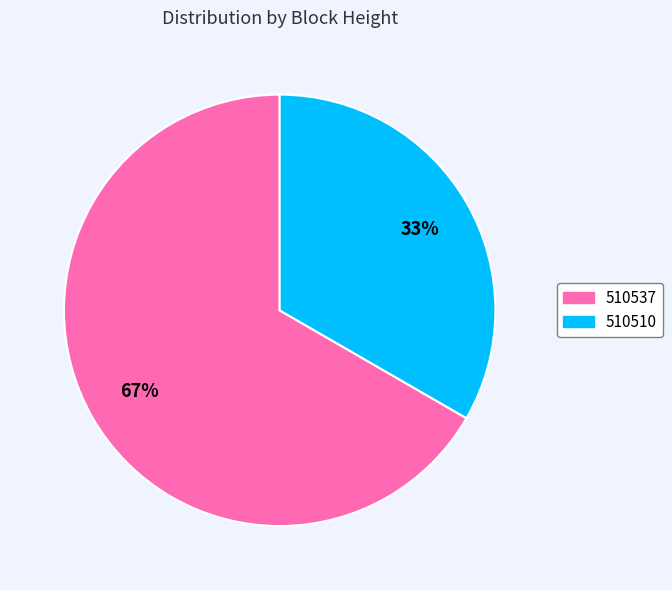

Does 510510 account for over 50% of the chart?

No